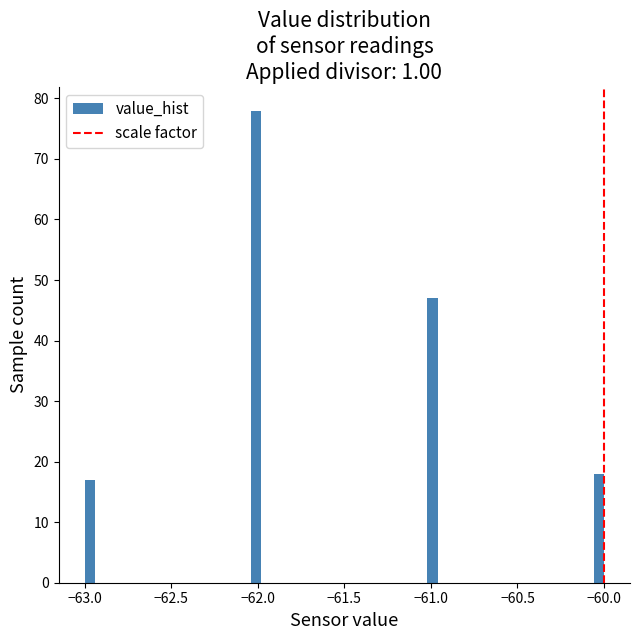

Read against the x-axis, roughly where is the centre of the tallest bar?

-62.00